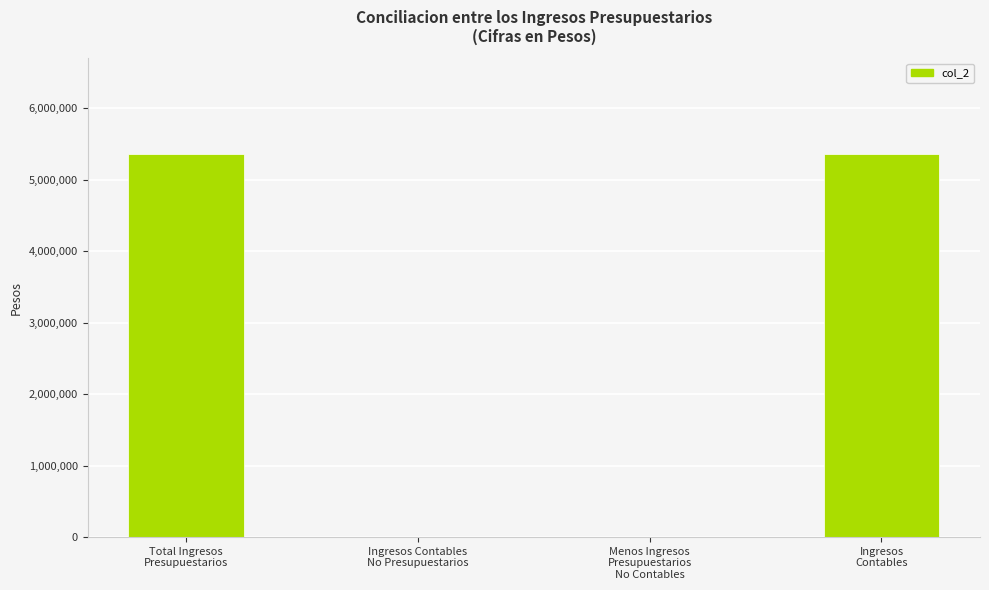

What is the sum of all values?

10717352.2